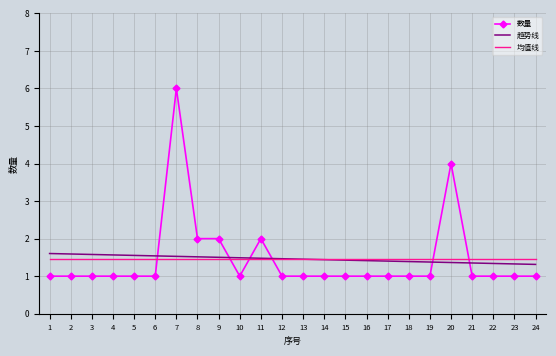

The 均值线 series shows 1.5 at 3. True or false?

True